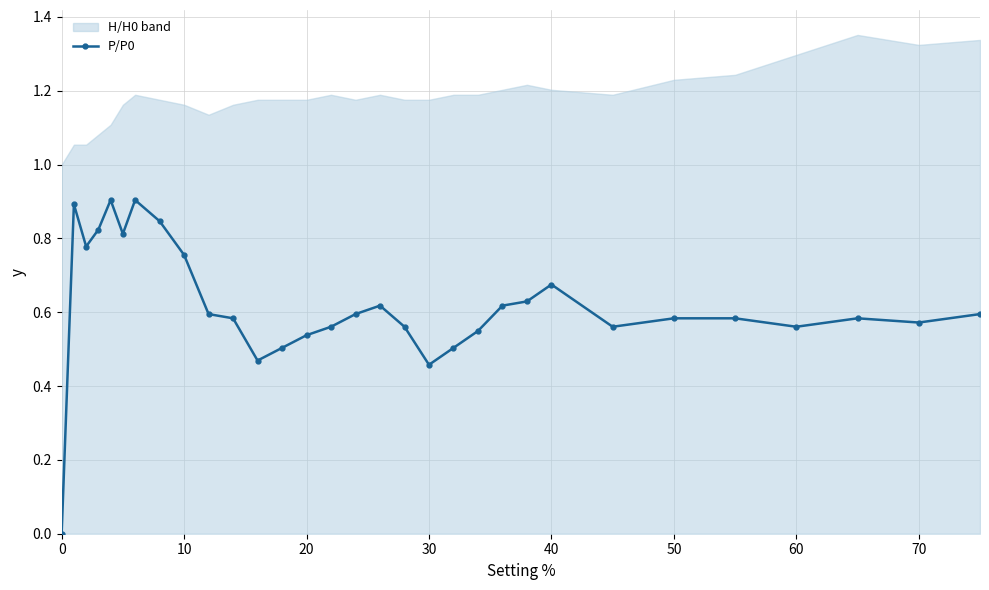

True or false: P/P0 has more than 0 points higher than both neighbors.

True